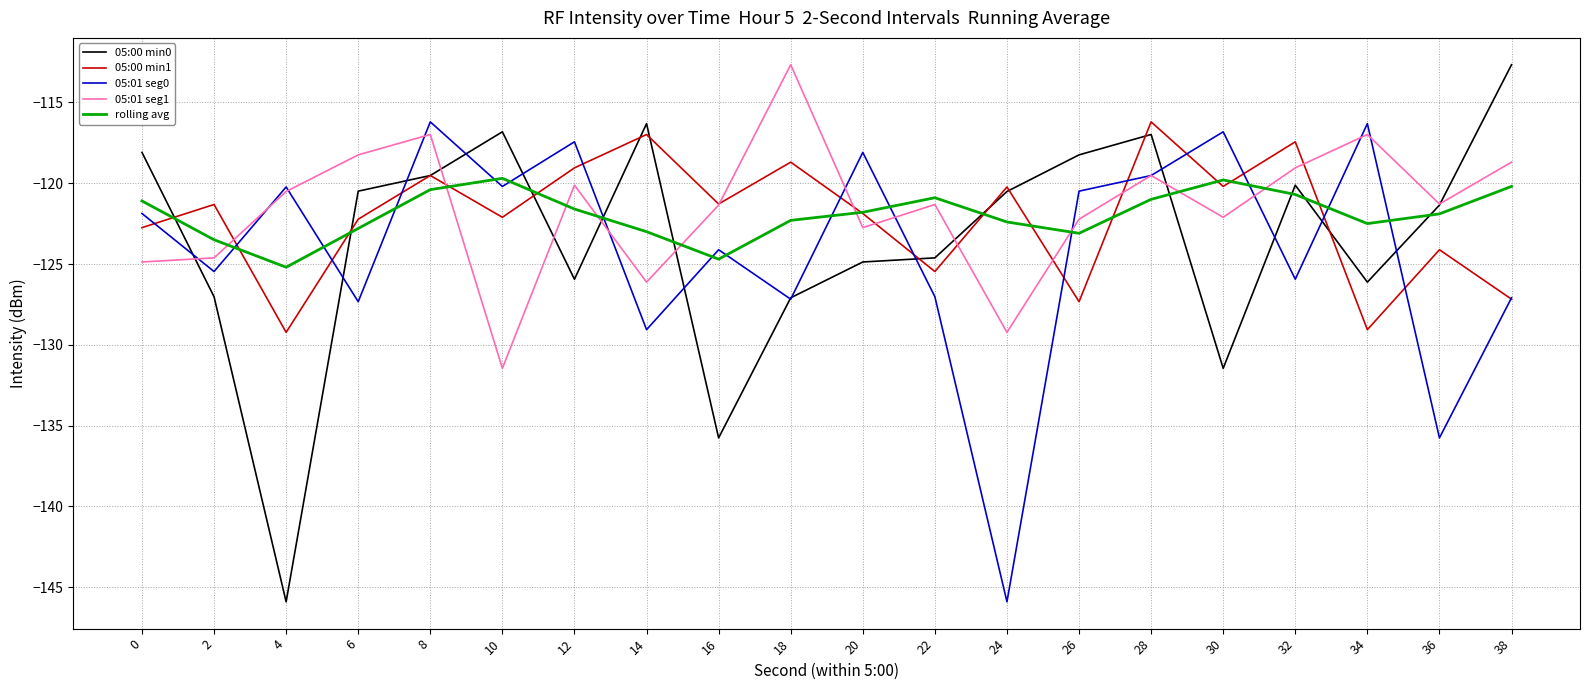

What is the average value of the 05:01 seg1 series?

-121.5